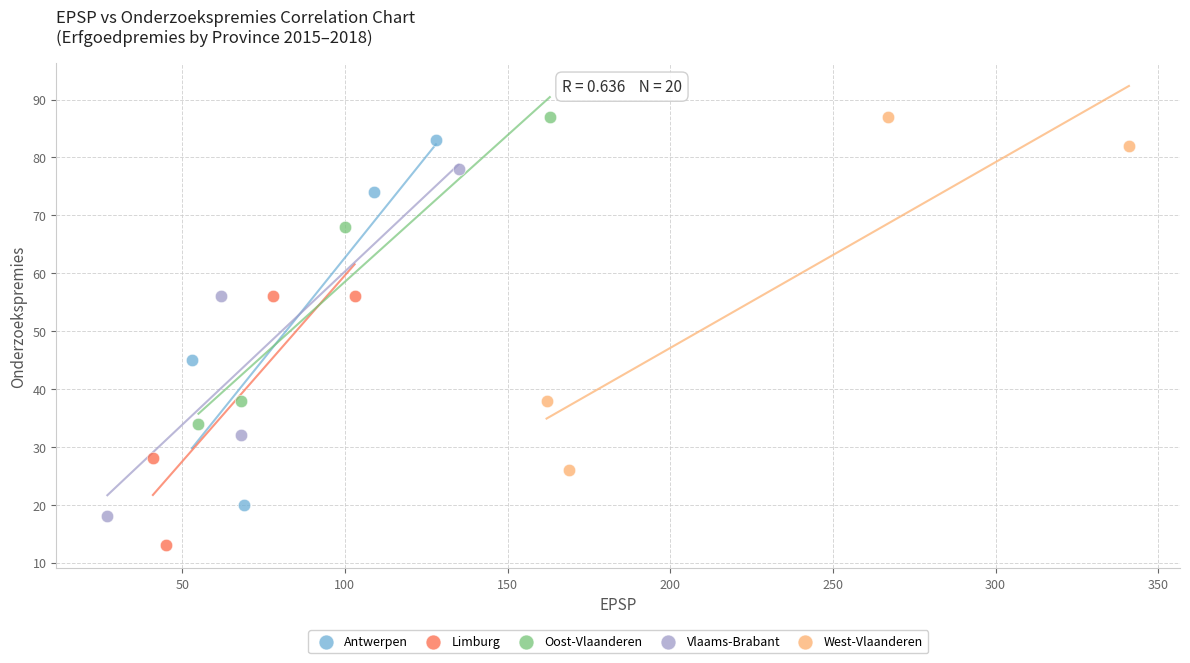

What are all the series names shown in the legend?

Antwerpen, Limburg, Oost-Vlaanderen, Vlaams-Brabant, West-Vlaanderen